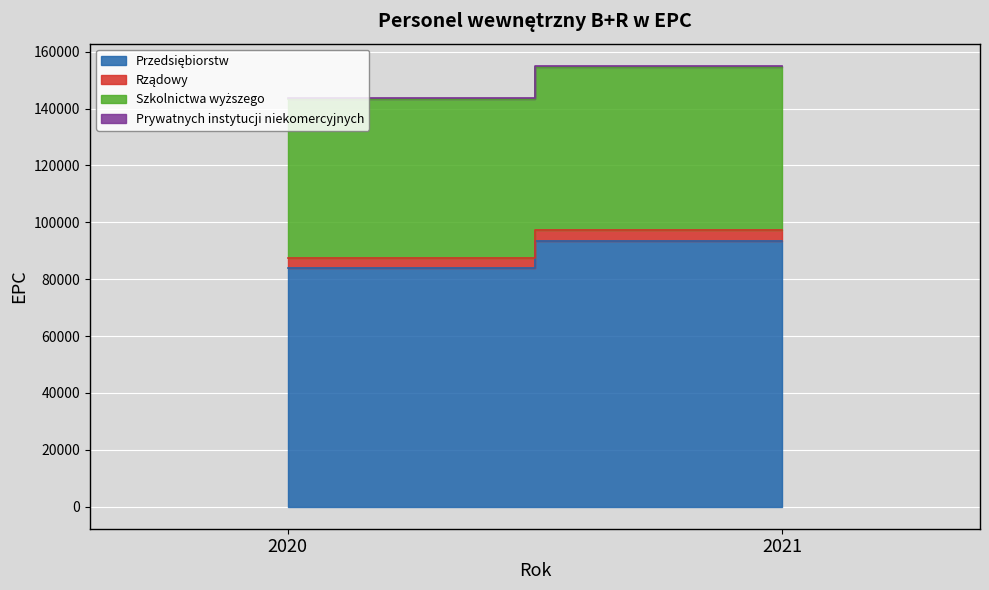

Between 2020 and 2021, which series saw the biggest shift?

Przedsiębiorstw